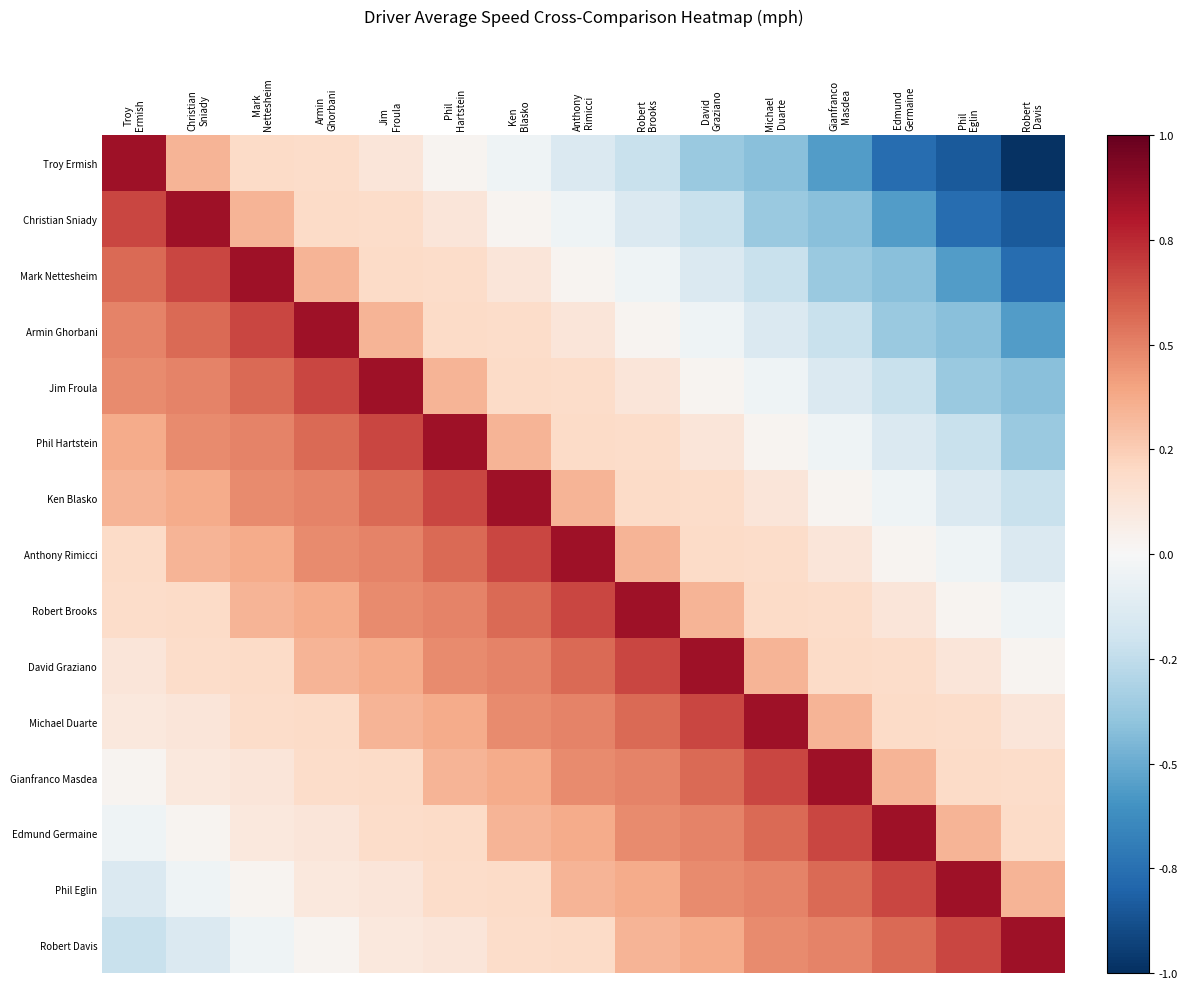

At Robert Brooks, list the series in order from smallest to largest.

Troy Ermish, Christian Sniady, Mark Nettesheim, Armin Ghorbani, Jim Froula, Phil Hartstein, Ken Blasko, Anthony Rimicci, Robert Davis, Phil Eglin, Edmund Germaine, Gianfranco Masdea, Michael Duarte, David Graziano, Robert Brooks